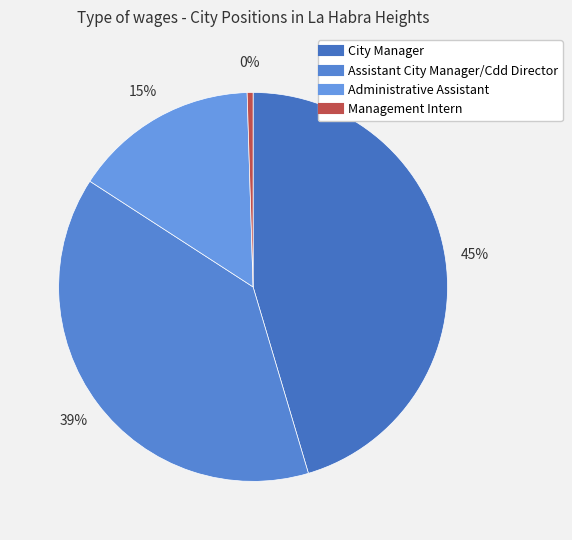

Which slice is the smallest?

Management Intern